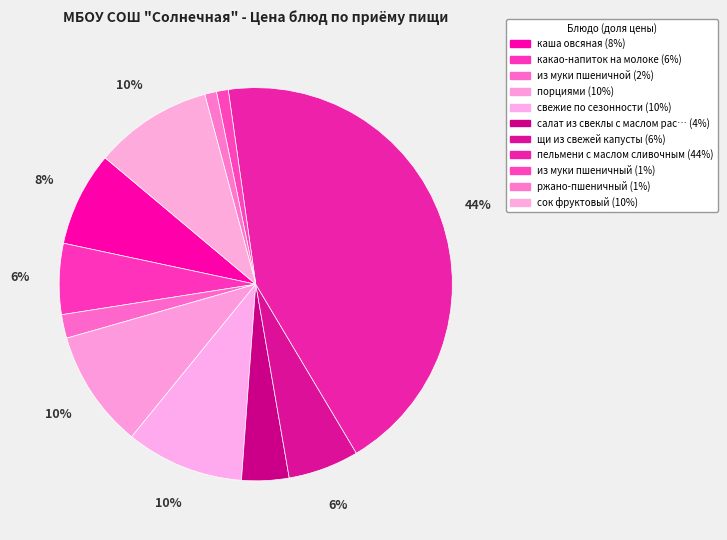

Rank the categories by value from lowest to highest.

из муки пшеничный, ржано-пшеничный, из муки пшеничной, салат из свеклы с маслом растительным, какао-напиток на молоке, щи из свежей капусты, каша овсяная, порциями, свежие по сезонности, сок фруктовый, пельмени с маслом сливочным